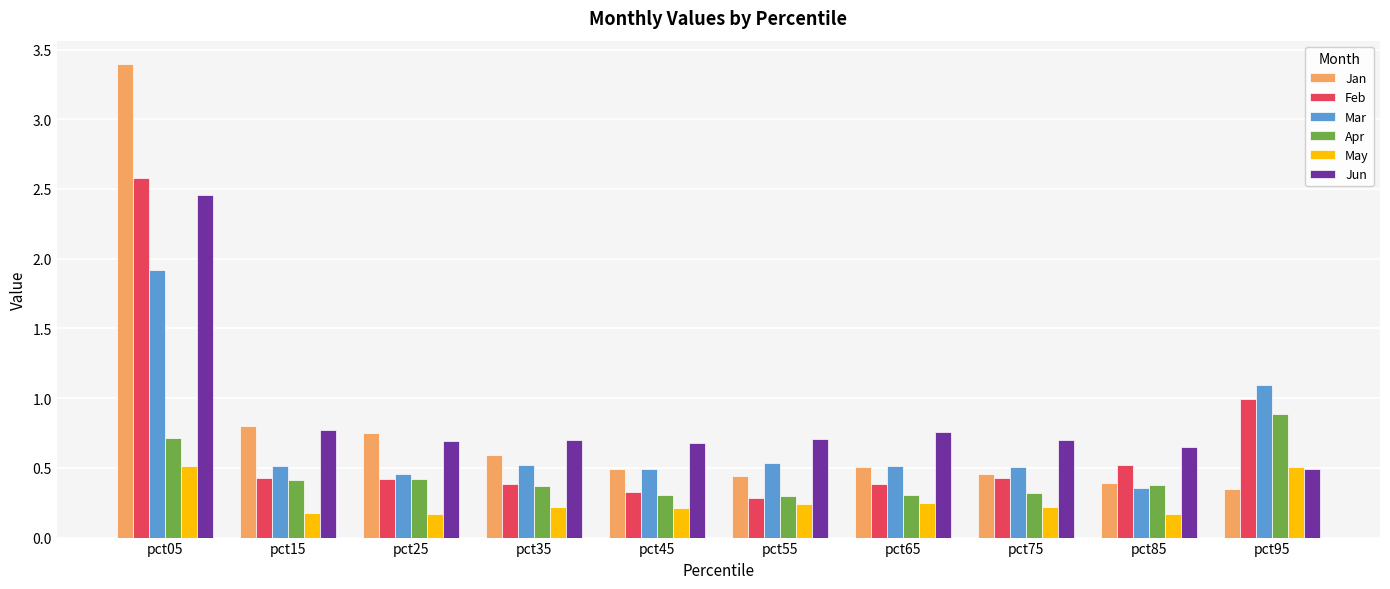

Rank the series by their maximum value, from lowest to highest.

May, Apr, Mar, Jun, Feb, Jan